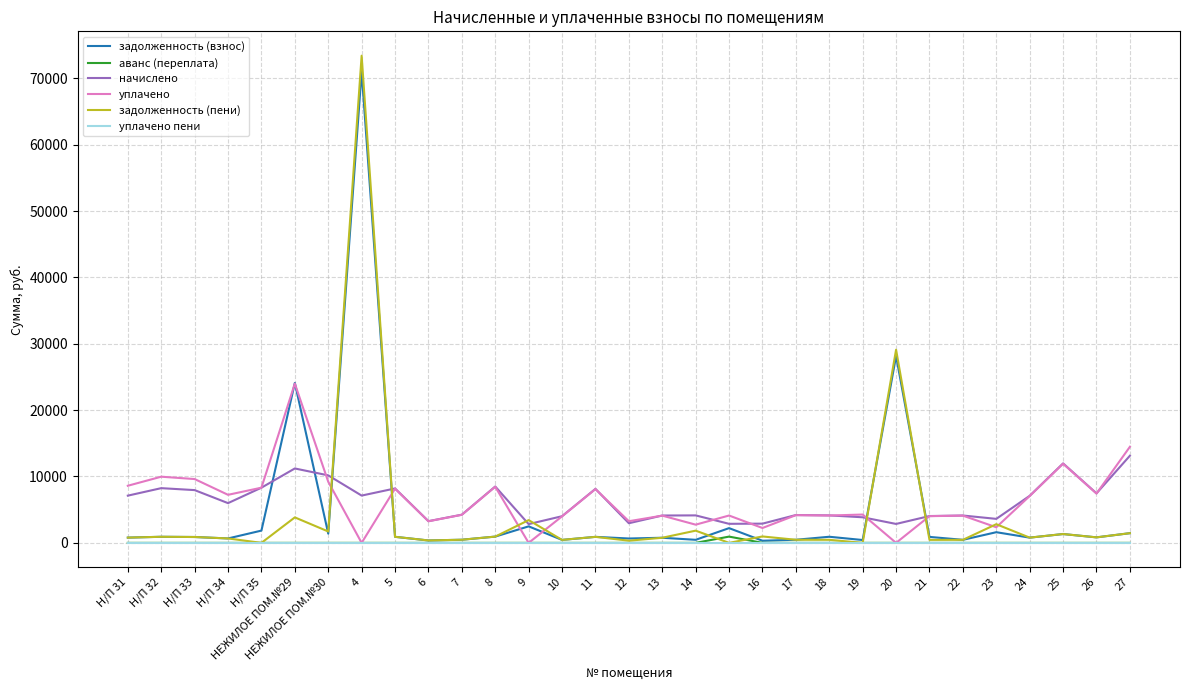

True or false: начислено and уплачено пени intersect in this chart.

False